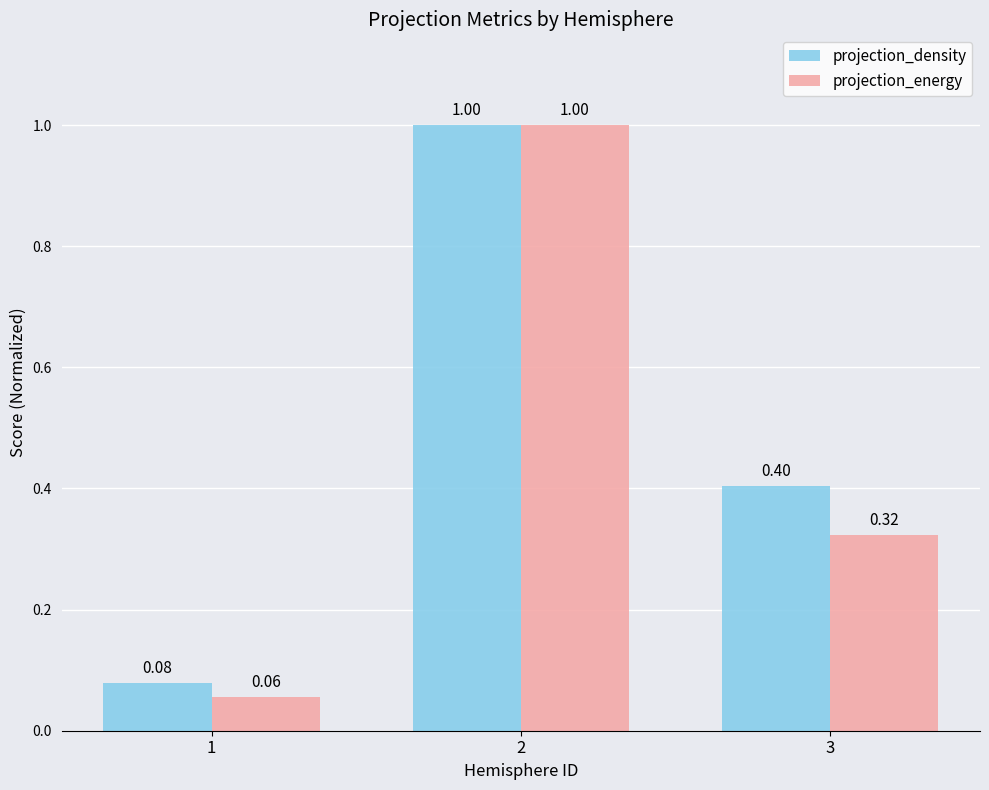

How many bars are there in total?

6